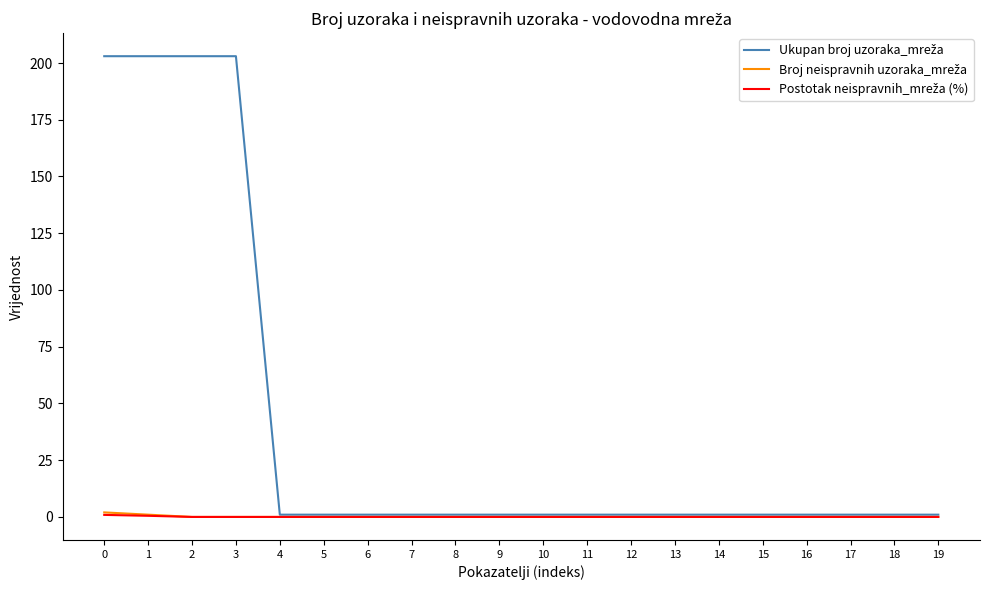

Which has a higher value, 1 or 9?

1